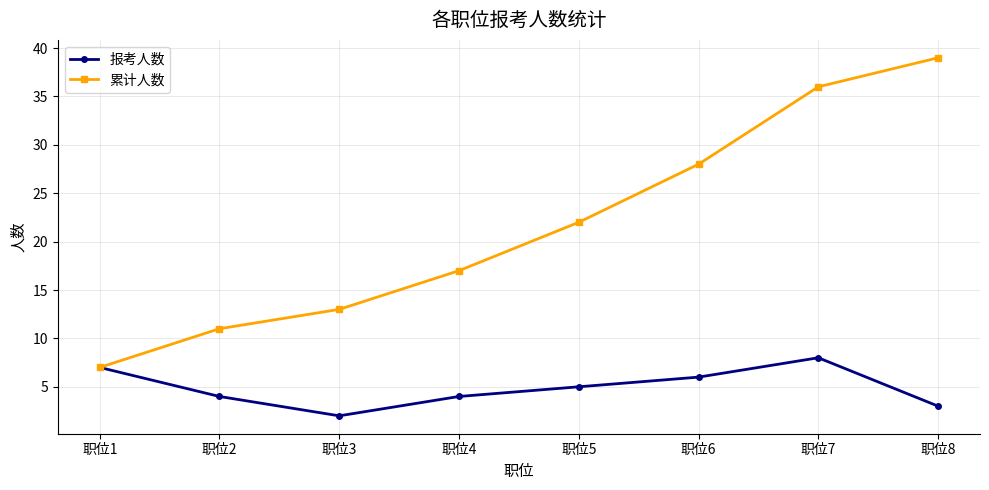

Which series changed the most between 职位5 and 职位8?

累计人数